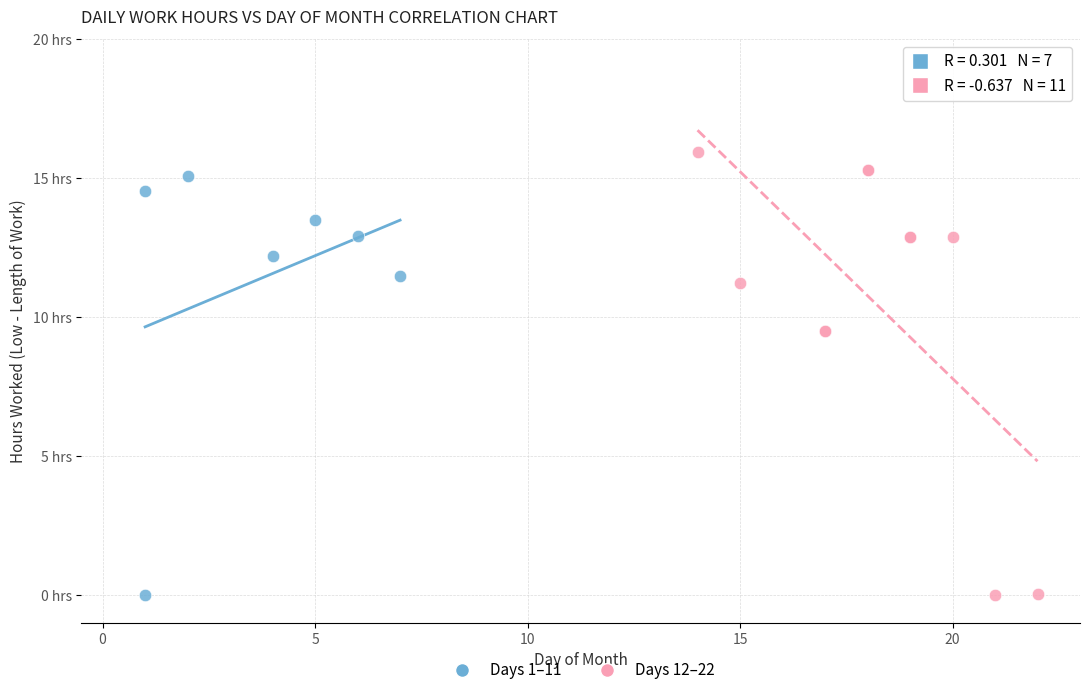

What are all the series names shown in the legend?

Days 1–11, Days 12–22